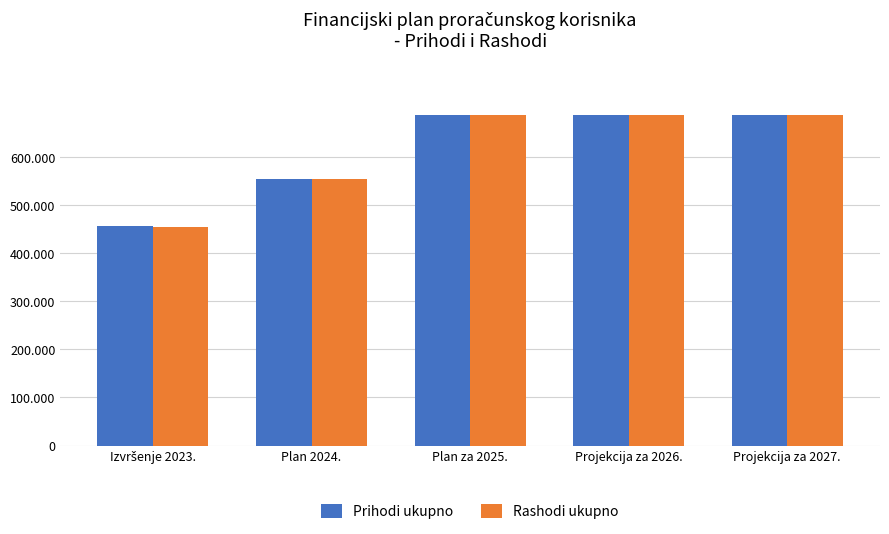

What is the label of the 4th bar from the right?

Plan 2024.